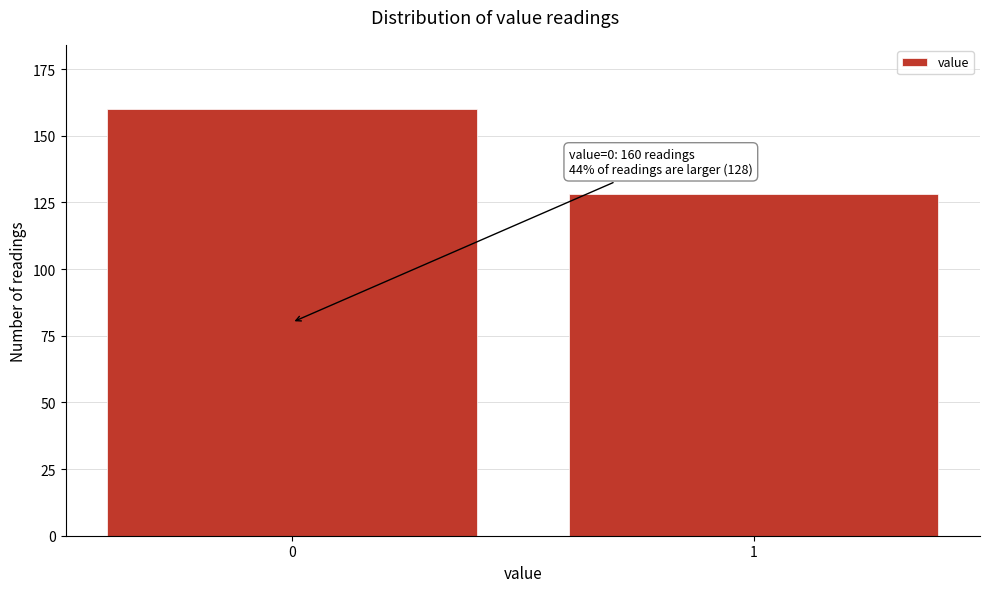

Reading left to right, what are all the values shown in this chart?

160	128